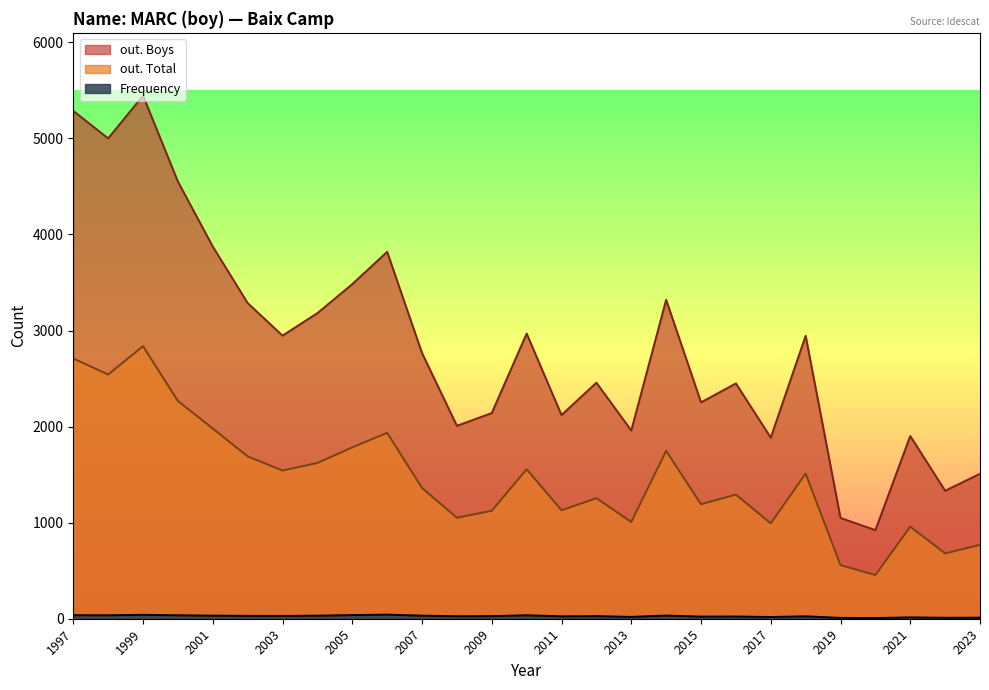

At which label is out. Boys closest to 3183?

2004